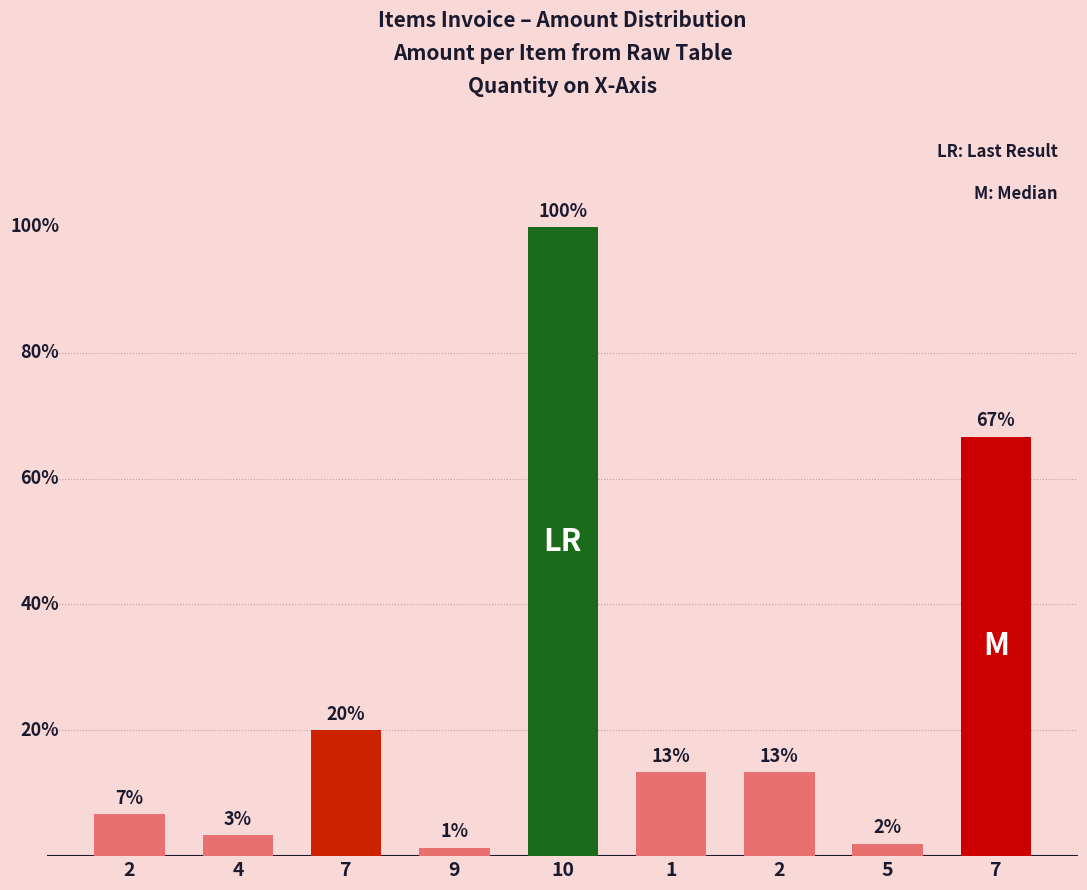

Does the chart contain any negative values?

No